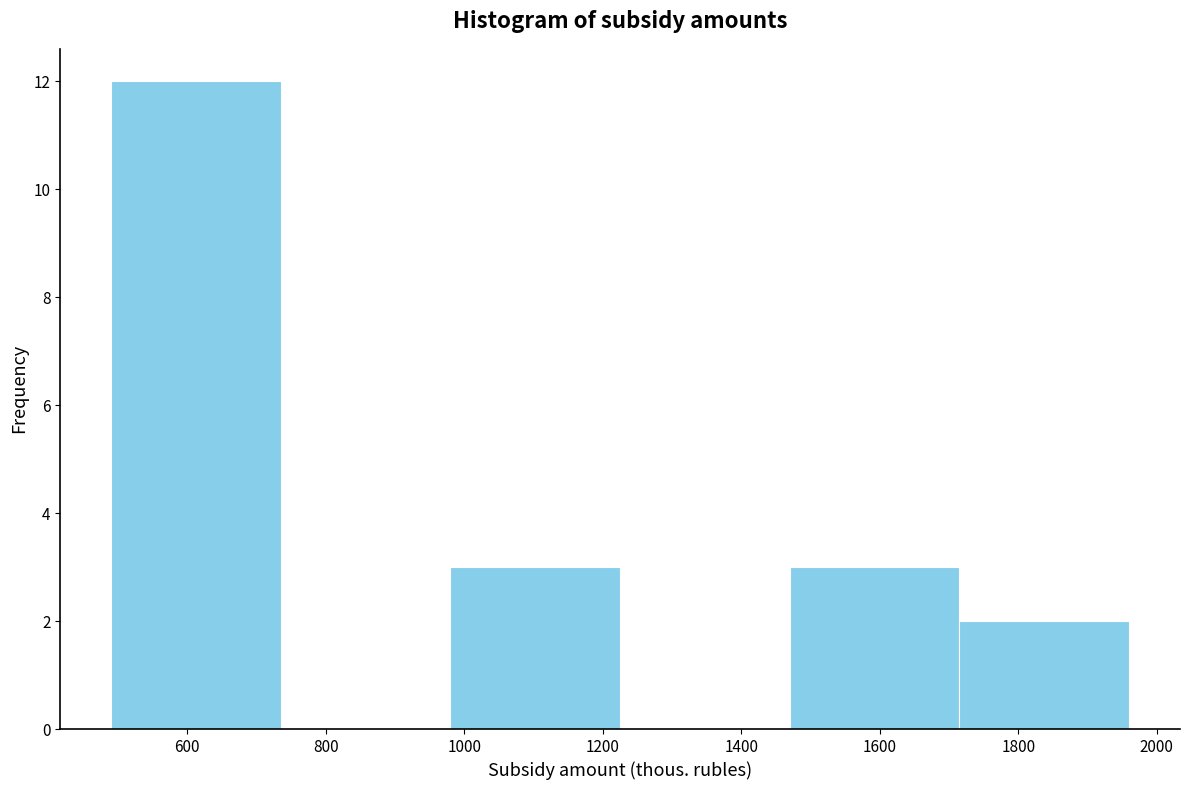

Reading left to right, transcribe this chart: for each bar, give the range it covers on the x-axis and its height. Neither the bar edges nor the heights are printed on the chart, so give them approximately, as read against the axes.

490 to 735: 12
735 to 980: 0
980 to 1225: 3
1225 to 1470: 0
1470 to 1715: 3
1715 to 1960: 2